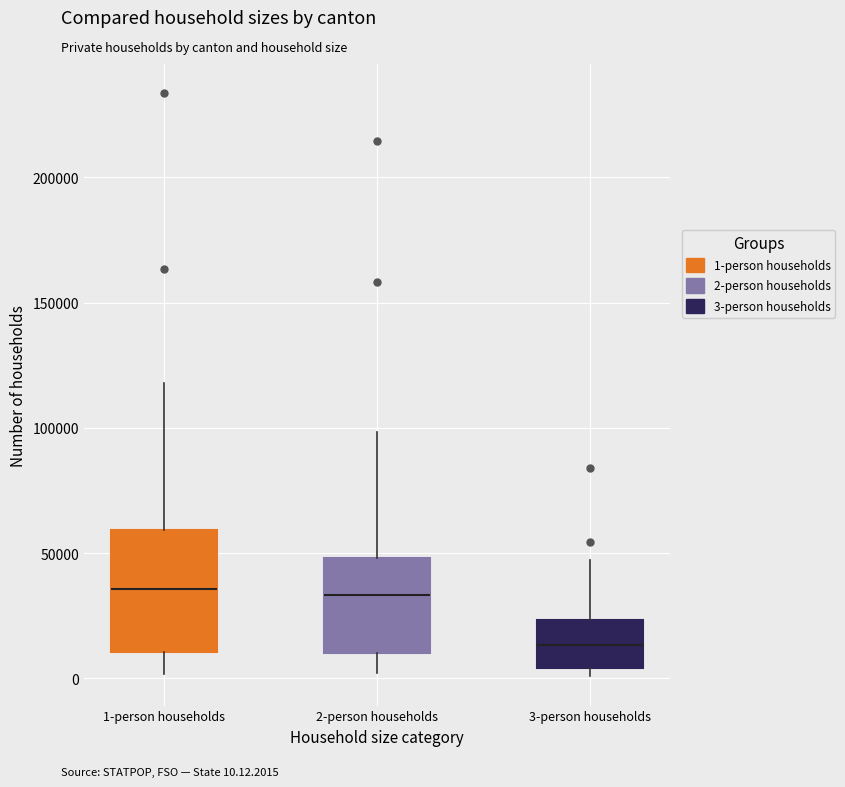

Reading left to right, transcribe this box plot: for each box, give where its median line is, the range the box spans, and where its two whiskers end, as read against the y-axis. The values are not printed on the chart, so give them approximately, as read against the axis.

1-person households: median 35000, box 10000 to 60000, whiskers 0 to 120000
2-person households: median 35000, box 10000 to 50000, whiskers 0 to 100000
3-person households: median 15000, box 5000 to 25000, whiskers 0 to 45000